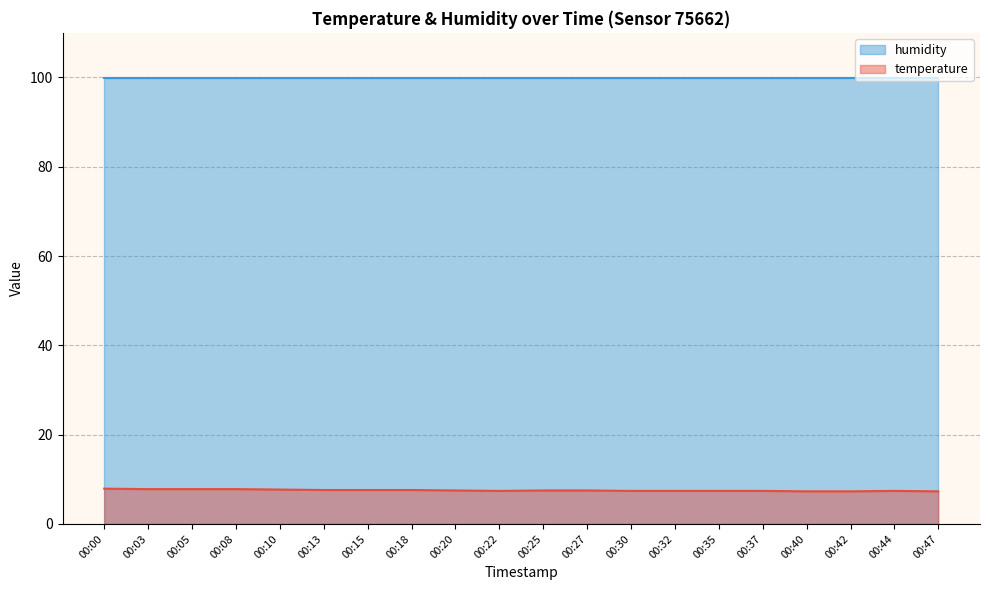

Is it true that the value at 00:18 is 7.6?

True